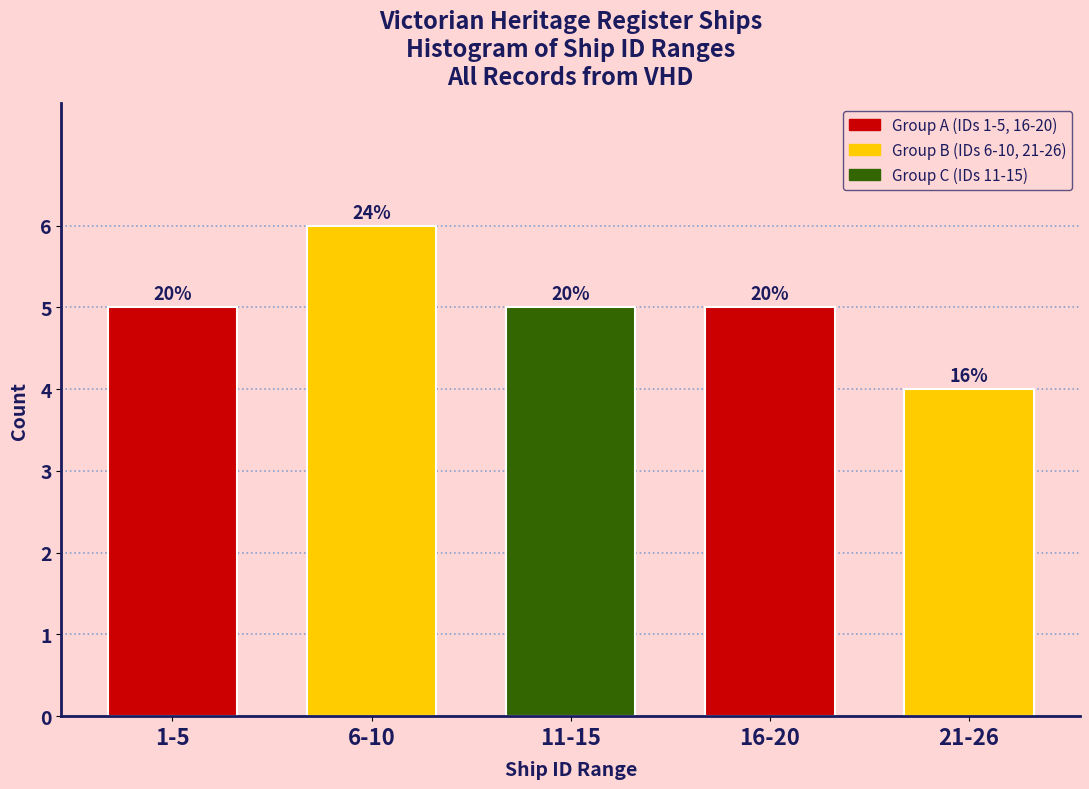

How many bars are there in total?

5